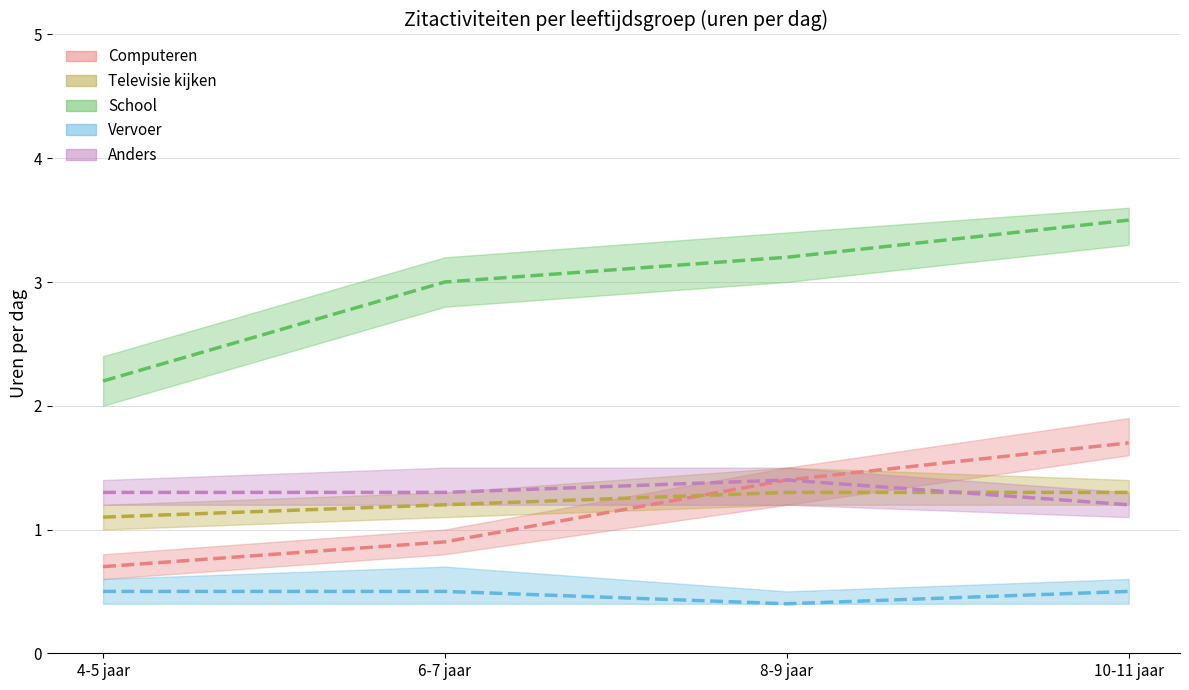

Where is Computeren nearest to the value 1?

6-7 jaar